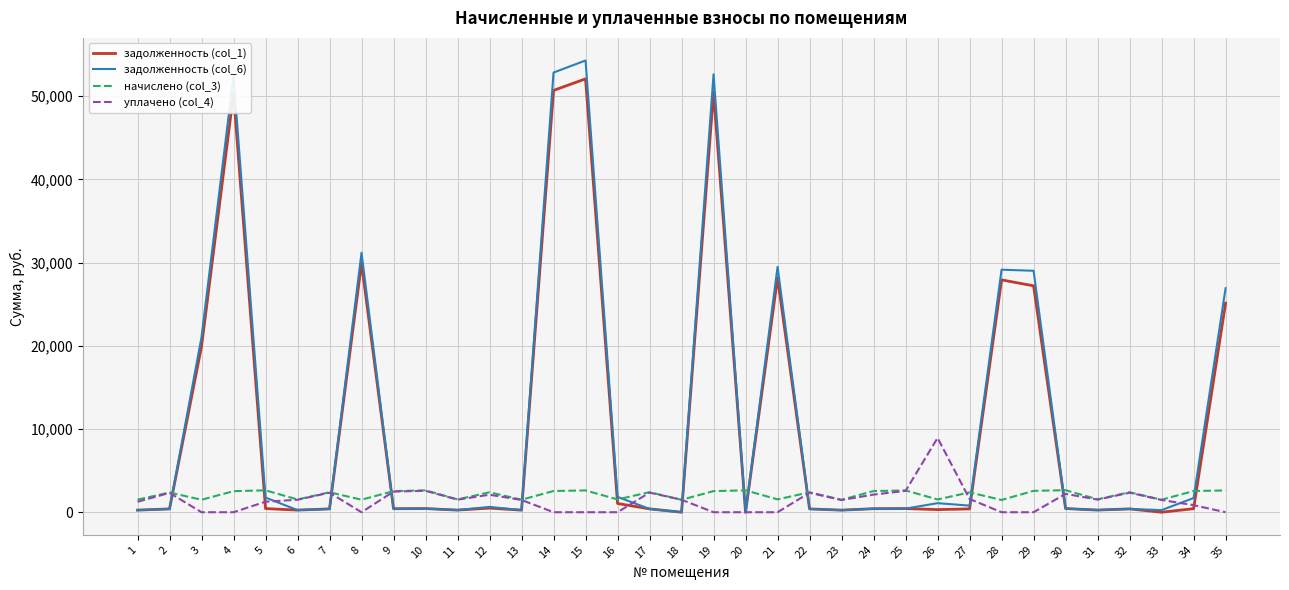

What is the difference between the maximum and minimum values in the задолженность (col_1) series?

52088.6